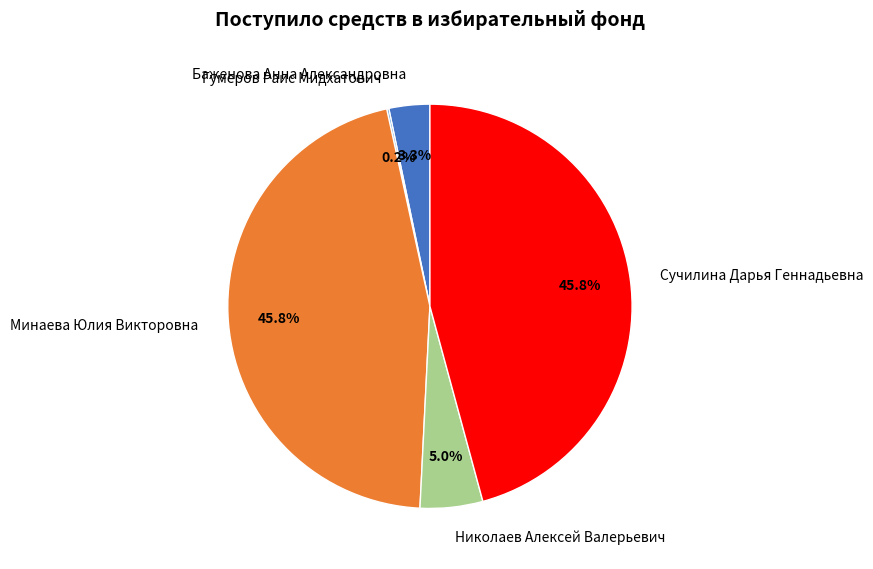

To the nearest percent, what is the average slice percentage?

20%